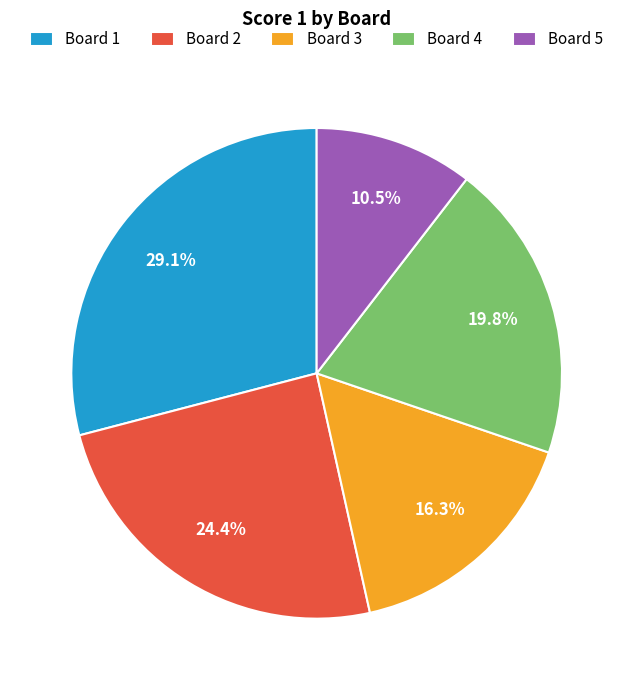

Which slice is the largest?

Board 1